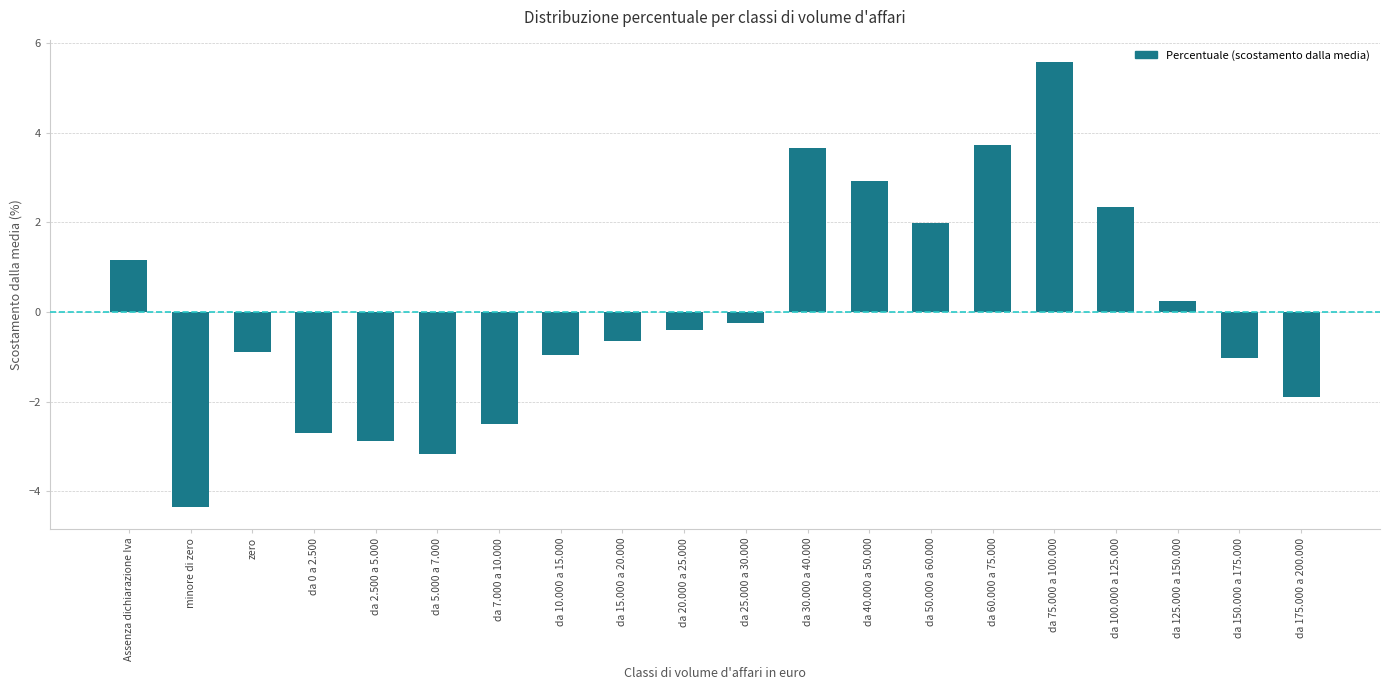

Reading left to right, transcribe all the data shown in this chart.

Assenza dichiarazione Iva=1.2	minore di zero=-4.3	zero=-0.9	da 0 a 2.500=-2.7	da 2.500 a 5.000=-2.9	da 5.000 a 7.000=-3.2	da 7.000 a 10.000=-2.5	da 10.000 a 15.000=-1.0	da 15.000 a 20.000=-0.6	da 20.000 a 25.000=-0.4	da 25.000 a 30.000=-0.2	da 30.000 a 40.000=3.7	da 40.000 a 50.000=2.9	da 50.000 a 60.000=2.0	da 60.000 a 75.000=3.7	da 75.000 a 100.000=5.6	da 100.000 a 125.000=2.3	da 125.000 a 150.000=0.2	da 150.000 a 175.000=-1.0	da 175.000 a 200.000=-1.9